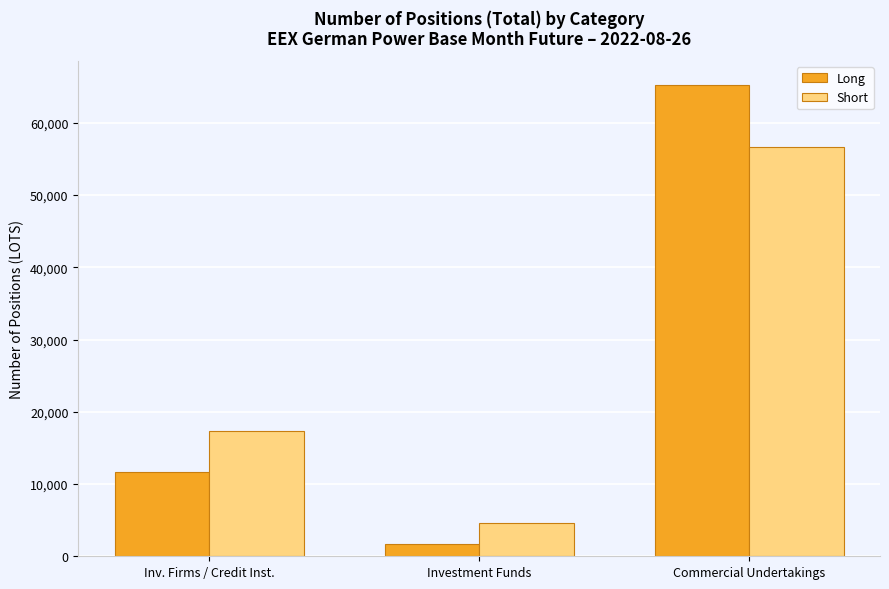

Rank the categories by Long value from lowest to highest.

Investment Funds, Inv. Firms / Credit Inst., Commercial Undertakings